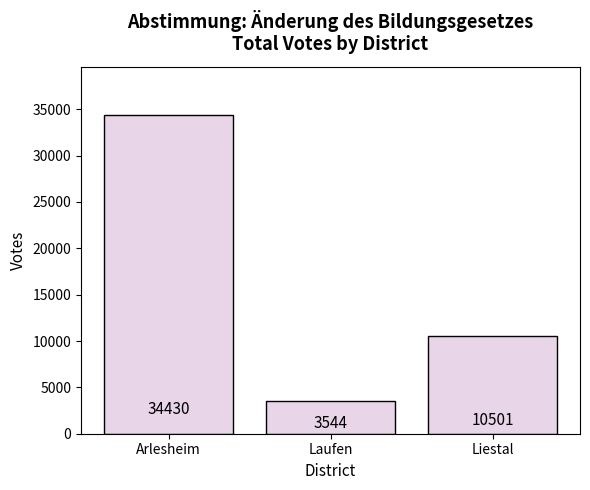

What is the difference between the maximum and second lowest values?

23929